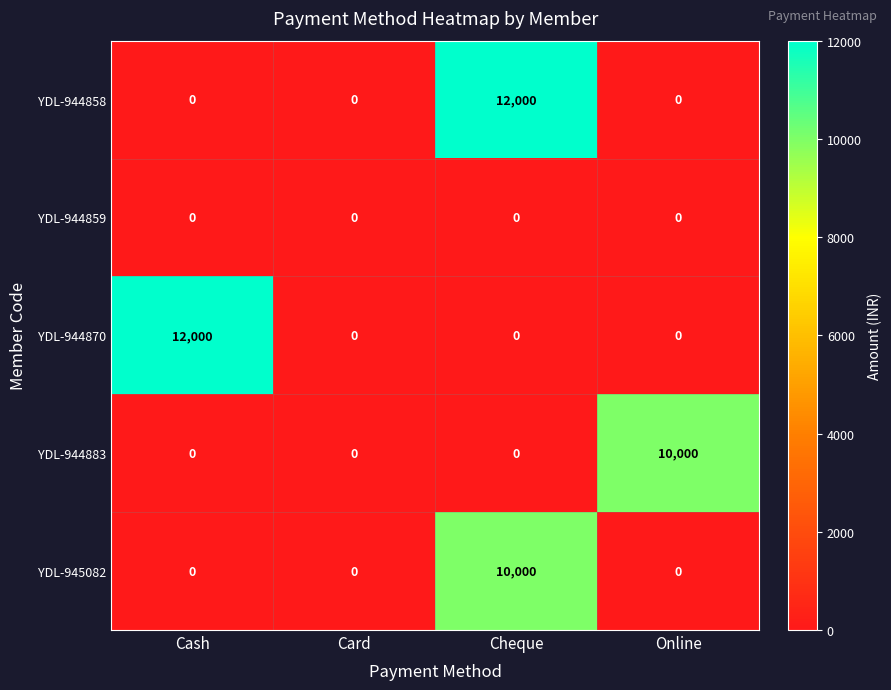

The YDL-944870 series shows 12000 at Cash. True or false?

True